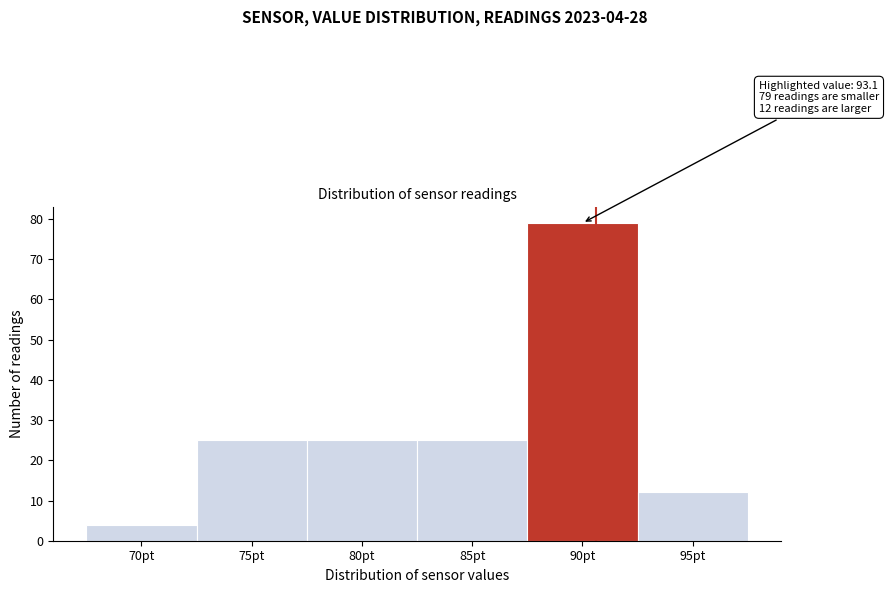

Reading right to left, list all the values displayed in this chart.

95pt=12	90pt=79	85pt=25	80pt=25	75pt=25	70pt=4